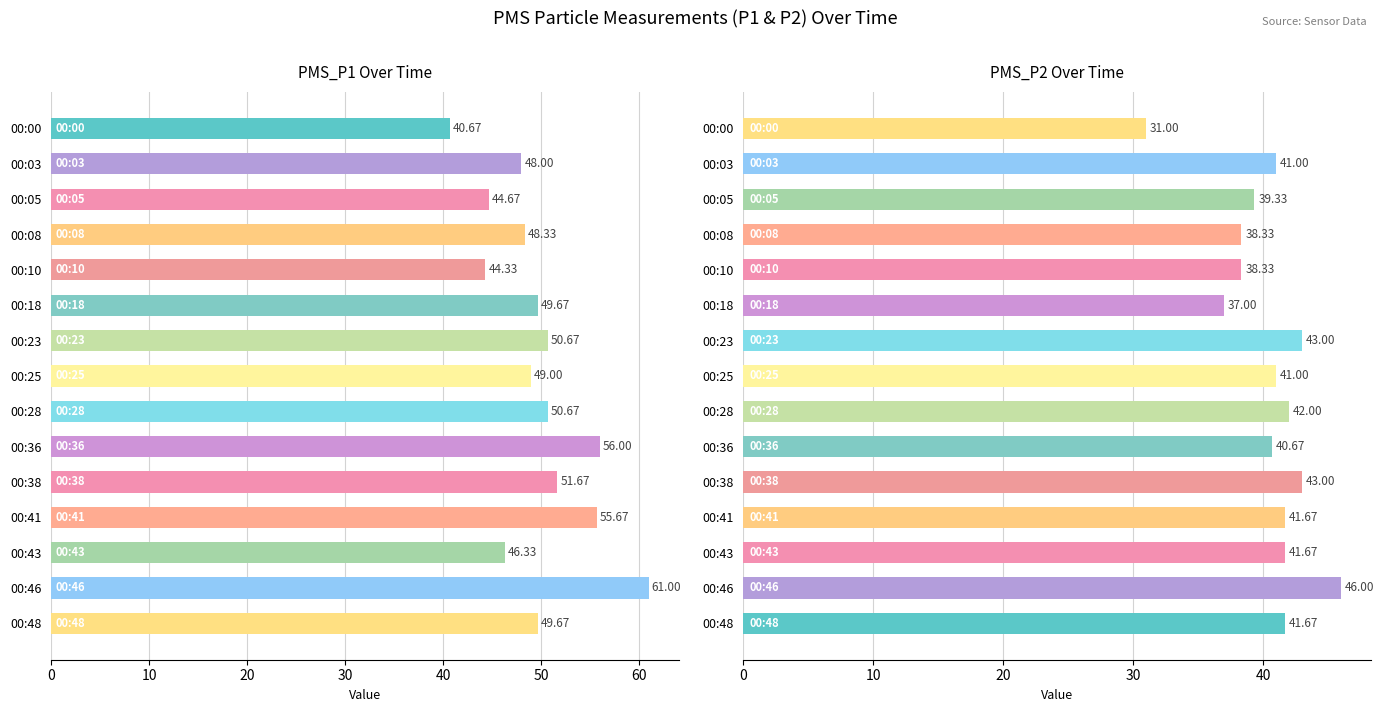

At how many categories does at least one series exceed 45?

12